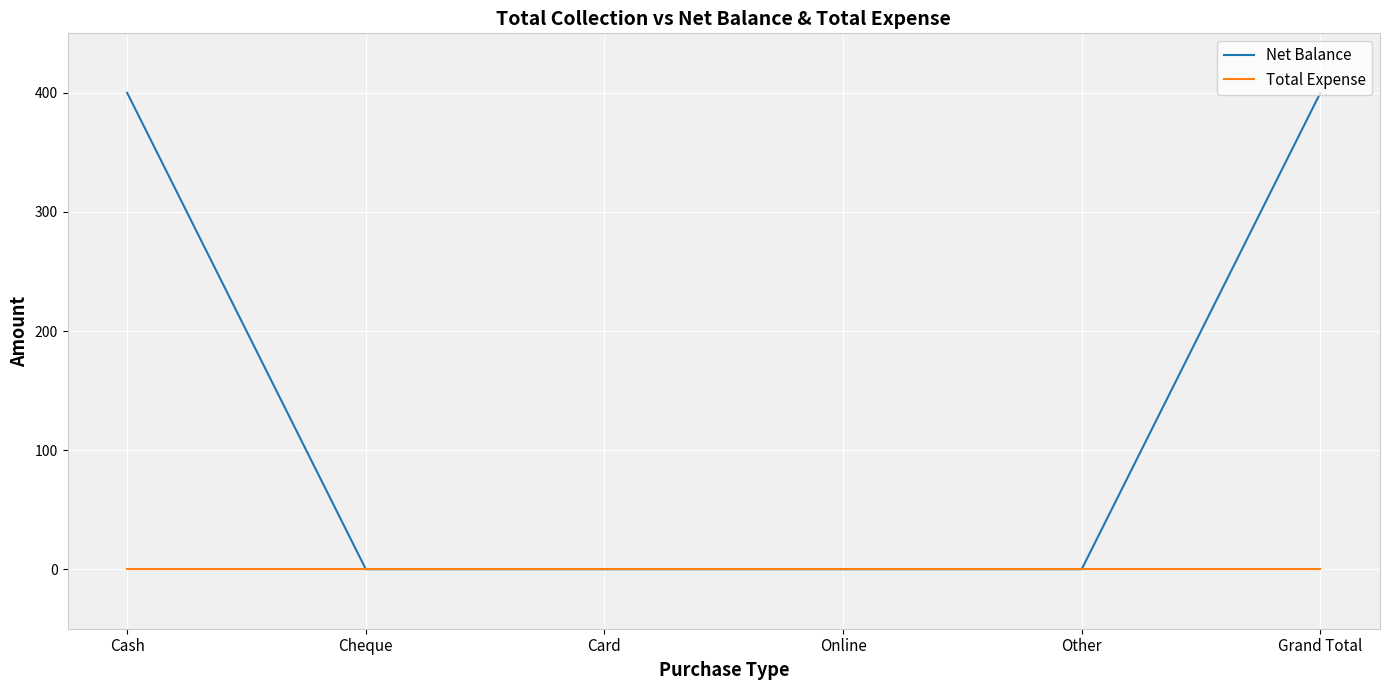

What position from the right is Cheque?

5